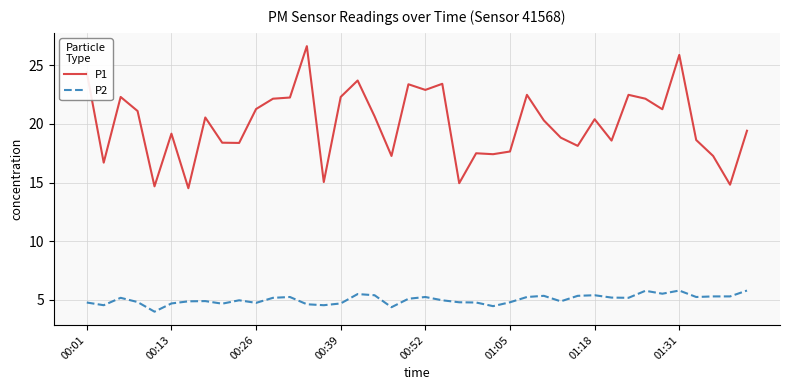

Which series has the largest total across all categories?

P1